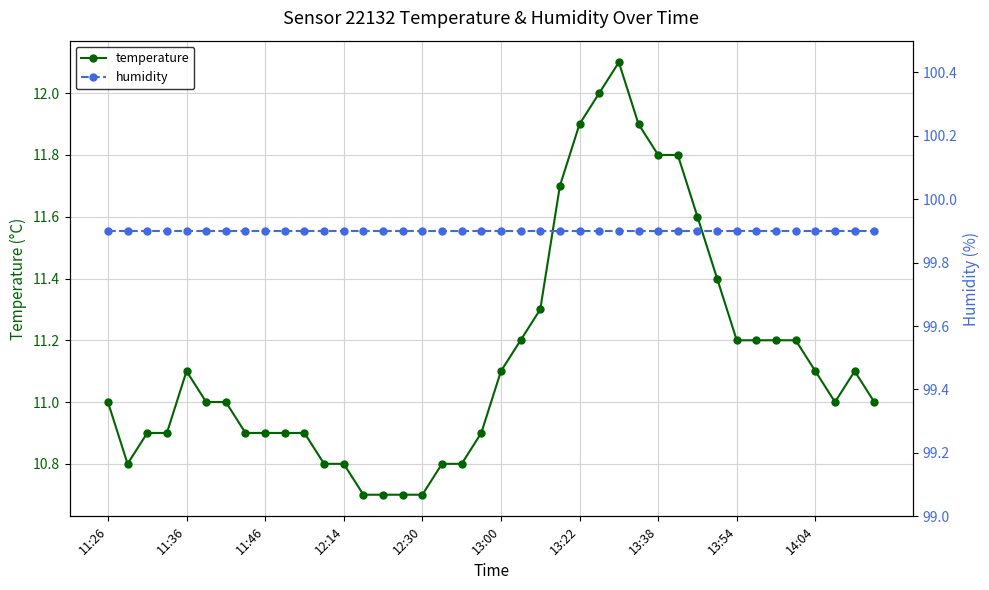

True or false: humidity and temperature intersect in this chart.

False